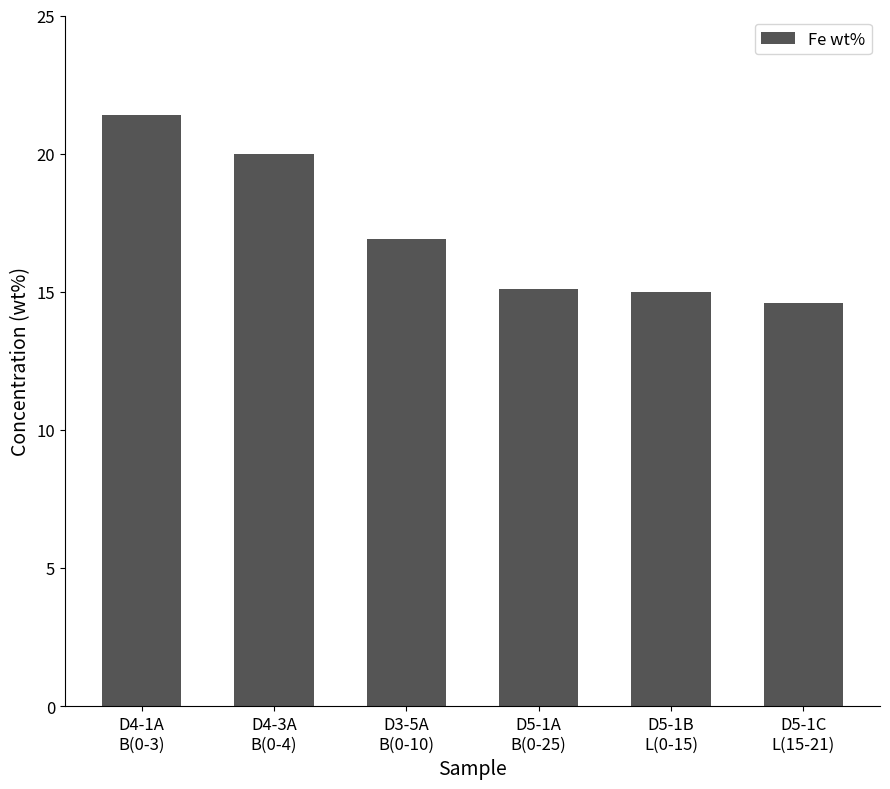

Between D4-3A
B(0-4) and D5-1A
B(0-25), which is larger?

D4-3A
B(0-4)